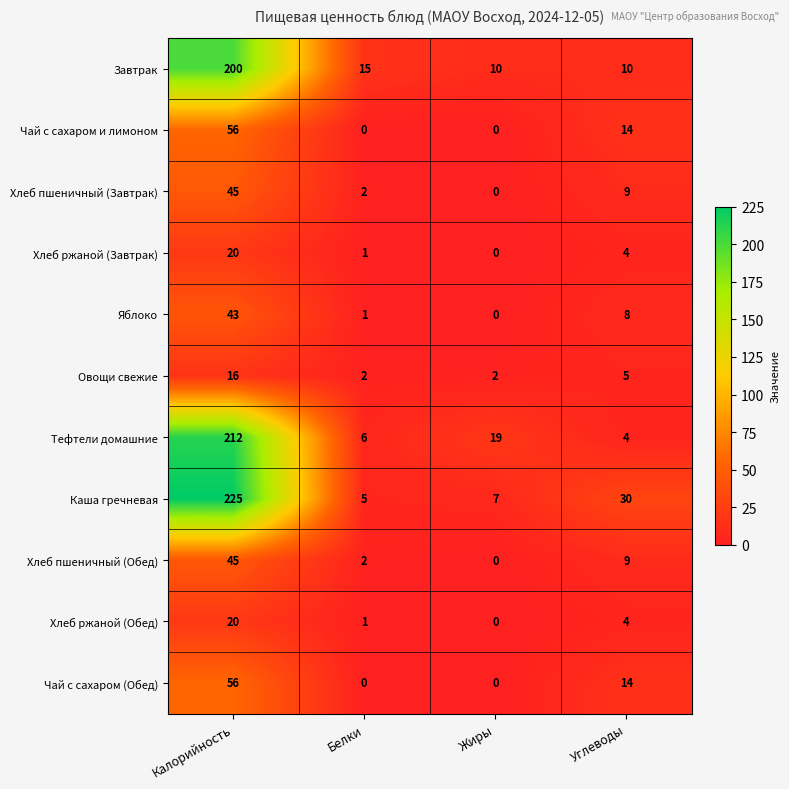

What is the spread (max minus min) of values at Жиры?

19